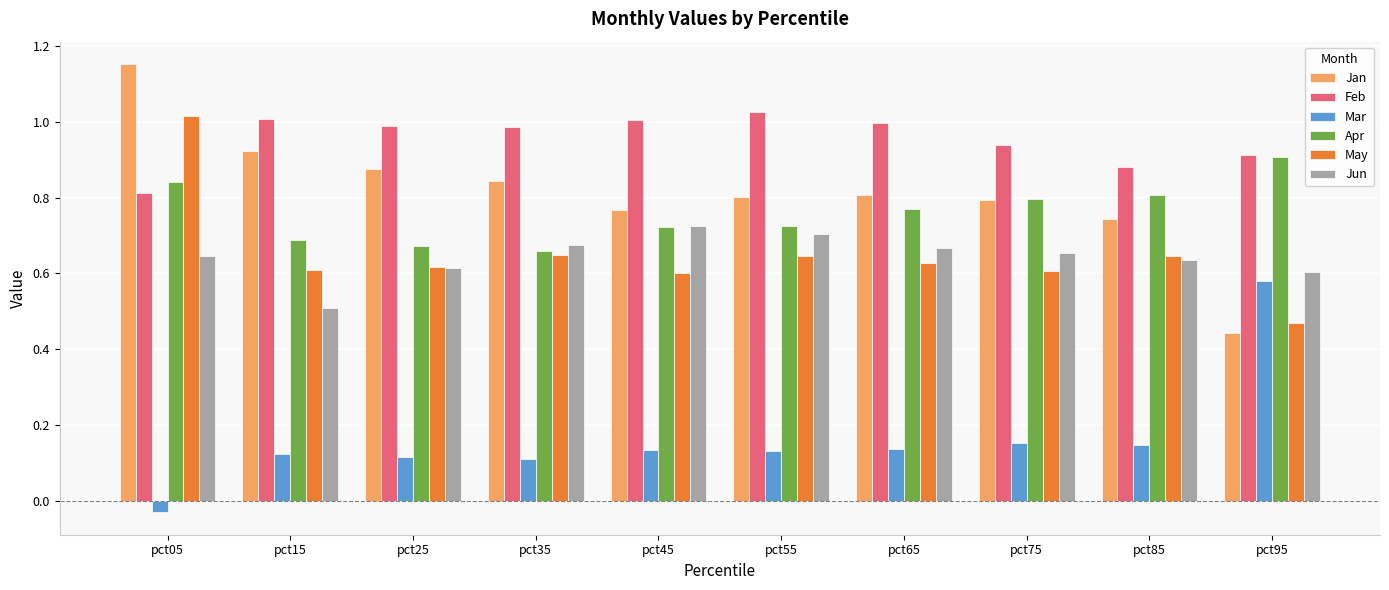

What are all the series names shown in the legend?

Jan, Feb, Mar, Apr, May, Jun